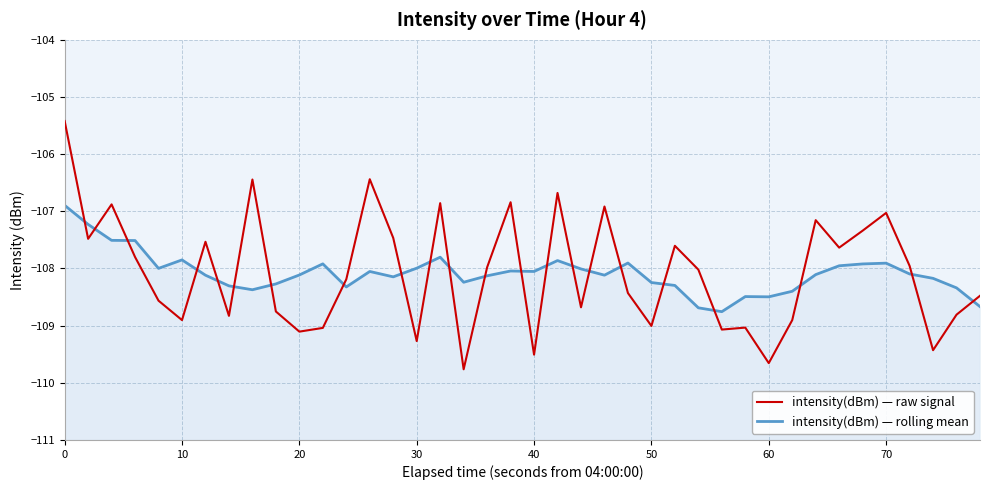

Does the chart display data point markers on the line(s)?

No